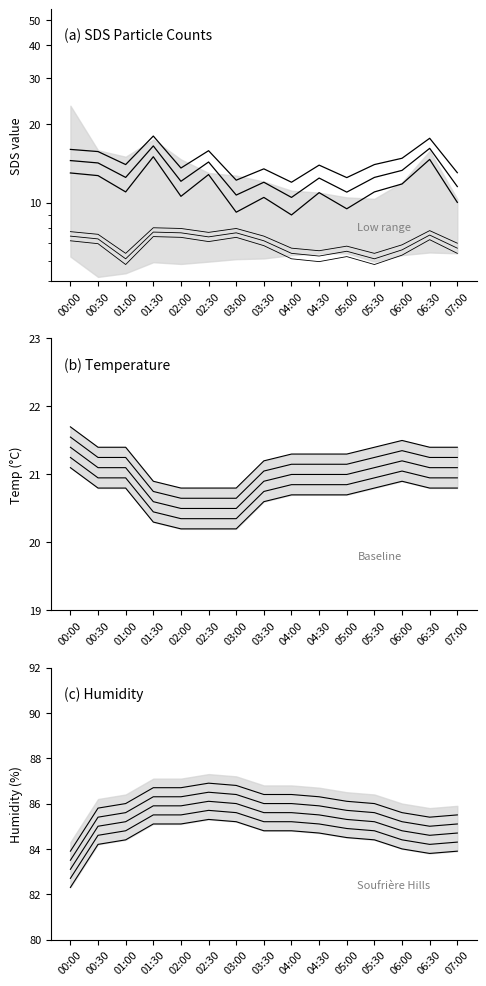

True or false: Humidity and Temp intersect in this chart.

False